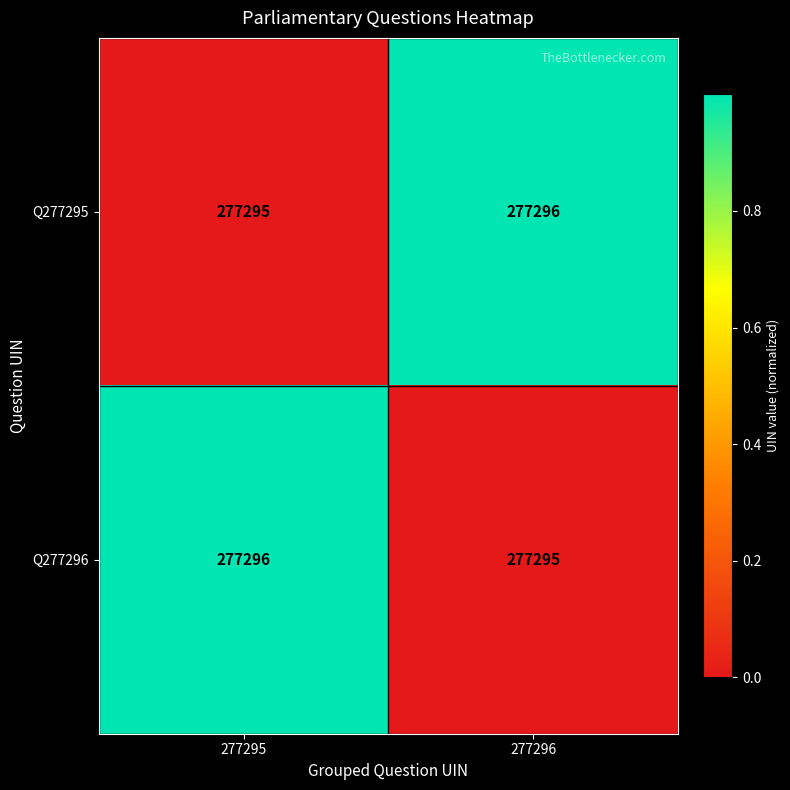

What is the greatest value displayed?

277296